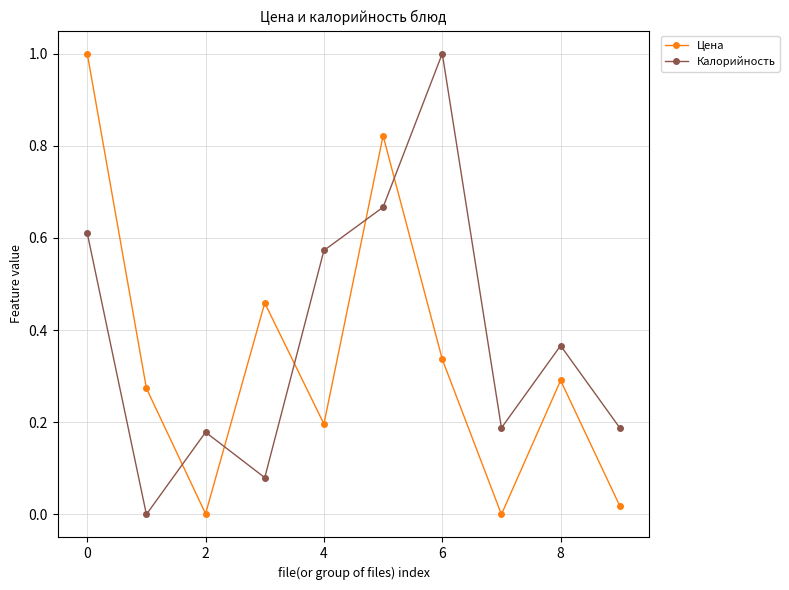

List the series in order of their overall mean, highest first.

Калорийность, Цена